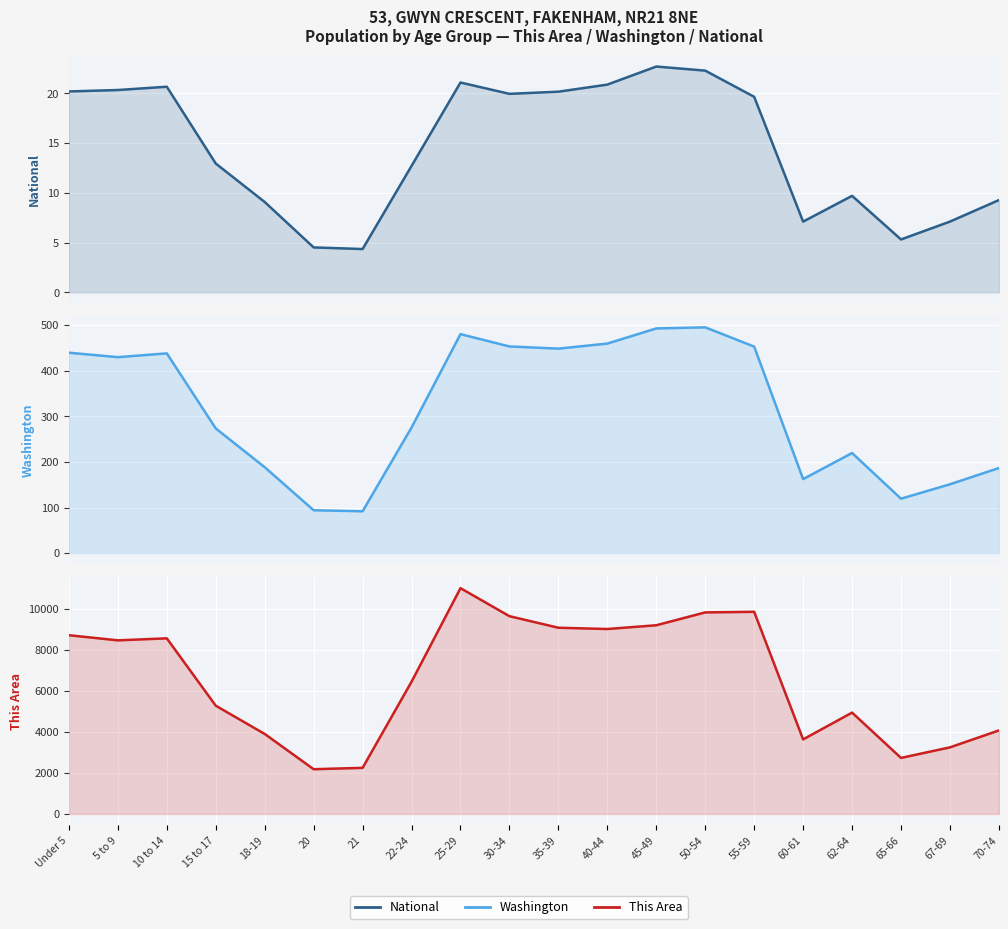

In National, how many points are higher than both neighbors (excluding endpoints)?

4